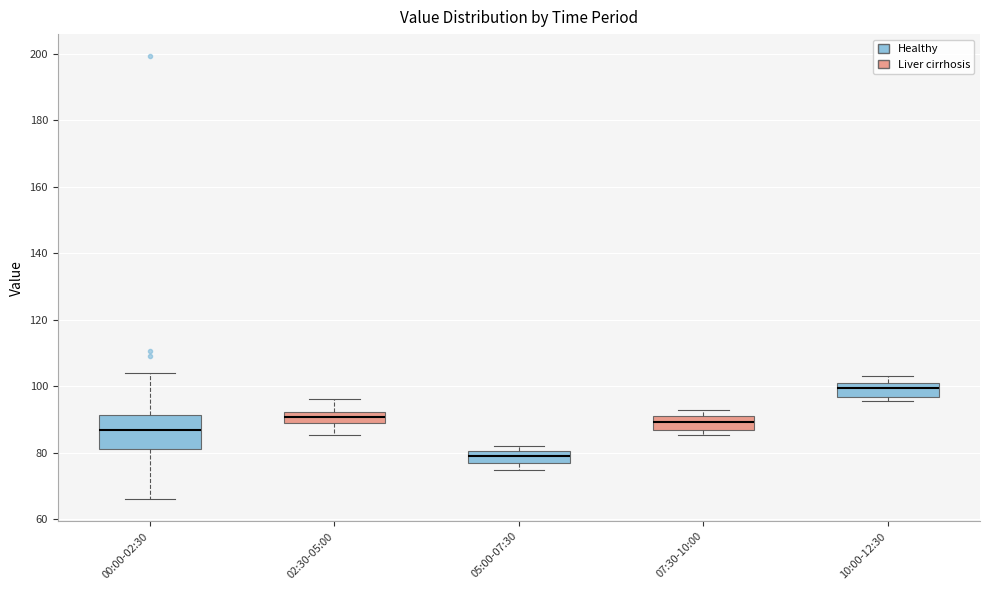

Comparing the boxes themselves (not the whiskers), which one is the tallest?

00:00-02:30